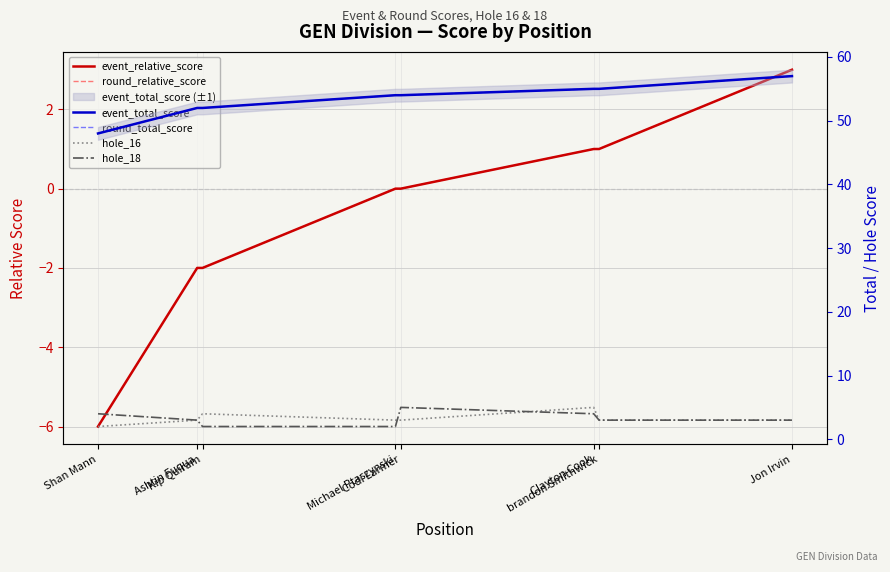

Reading right to left, extract all data points from this chart.

event_relative_score: 3	1	1	0	0	-2	-2	-6
round_relative_score: 3	1	1	0	0	-2	-2	-6
event_total_score: 57	55	55	54	54	52	52	48
round_total_score: 57	55	55	54	54	52	52	48
hole_16: 3	3	5	3	3	4	3	2
hole_18: 3	3	4	5	2	2	3	4